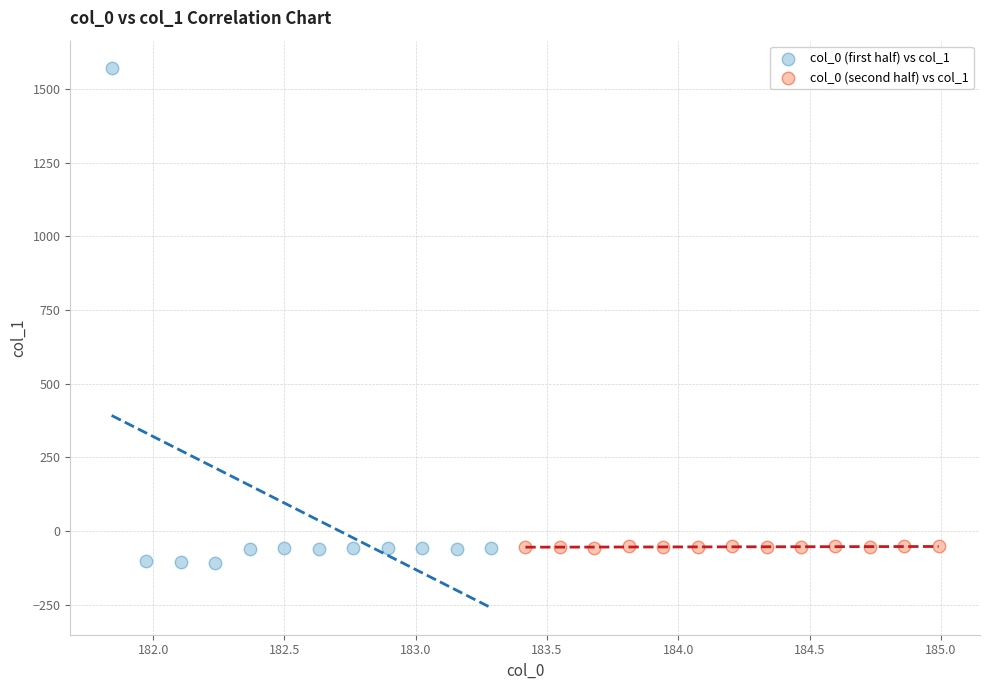

Which series contains the lowest Y value?

col_0 (first half) vs col_1